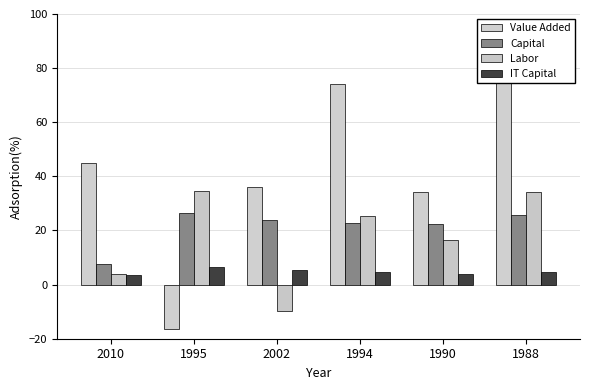

What is the minimum value shown in the chart?

-16.4